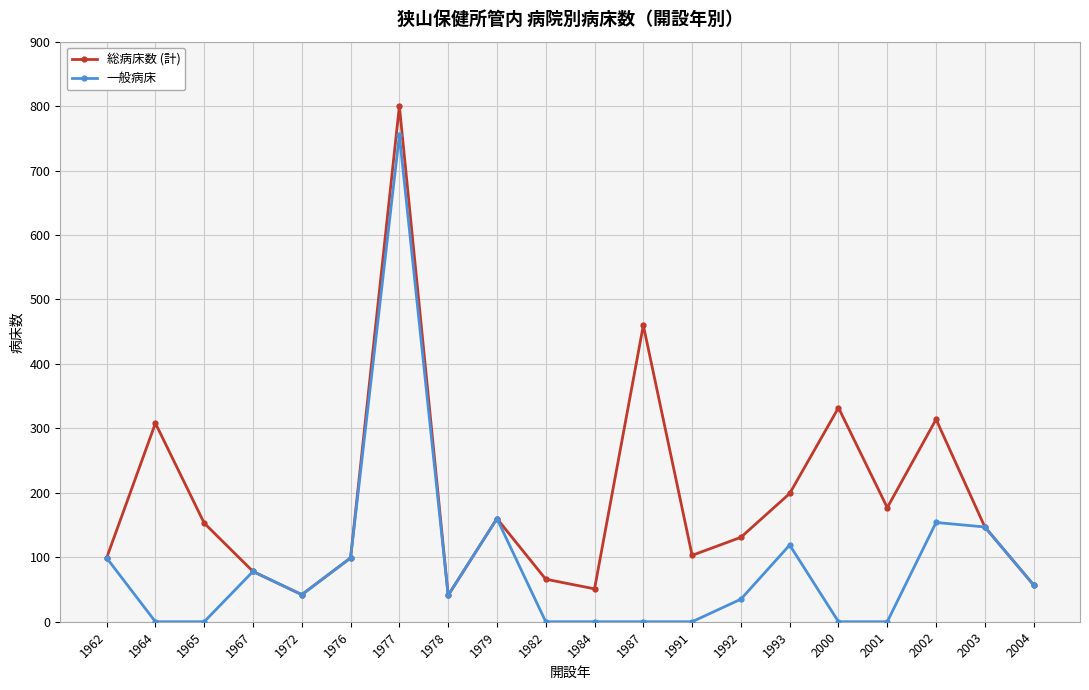

At 1991, list the series in order from largest to smallest.

総病床数 (計), 一般病床